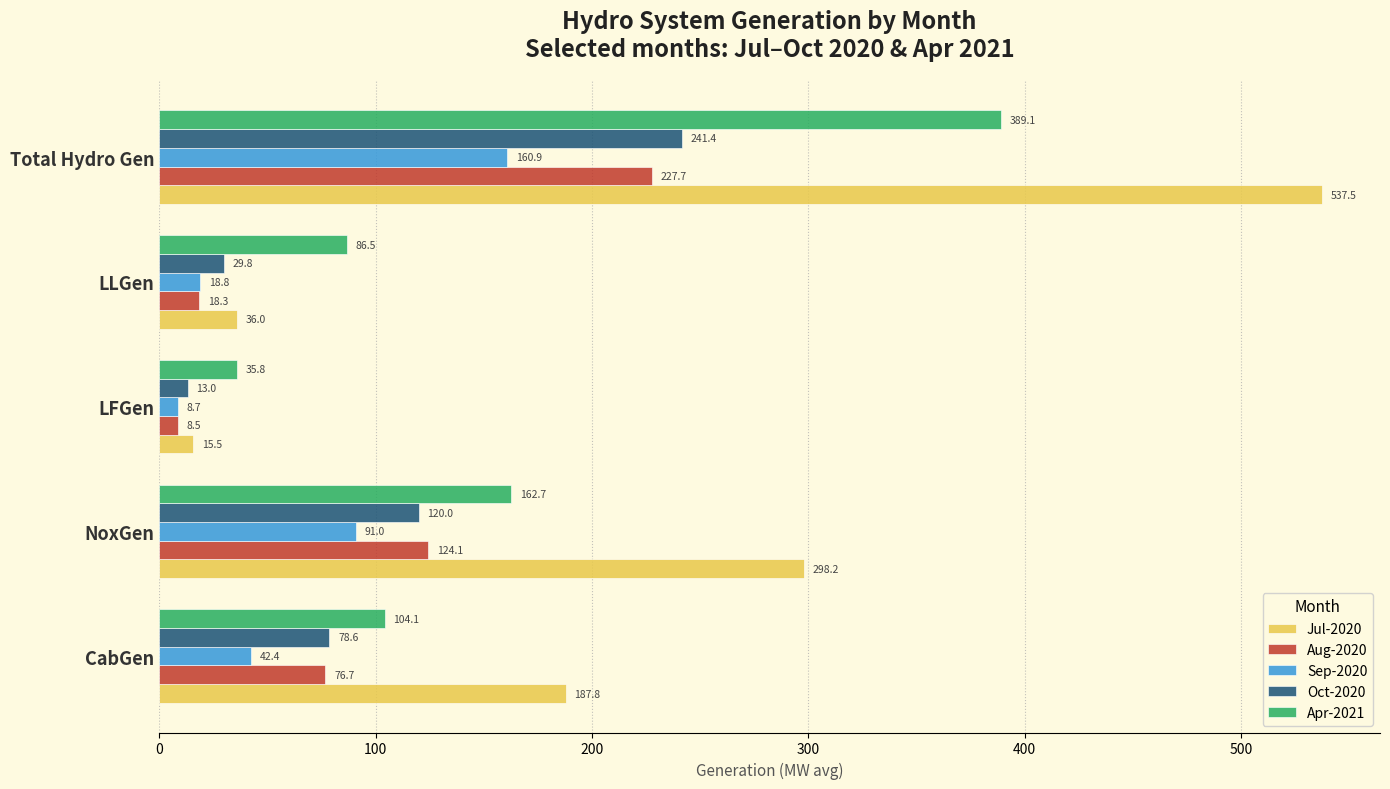

How many data points in Oct-2020 are less than 78?

2